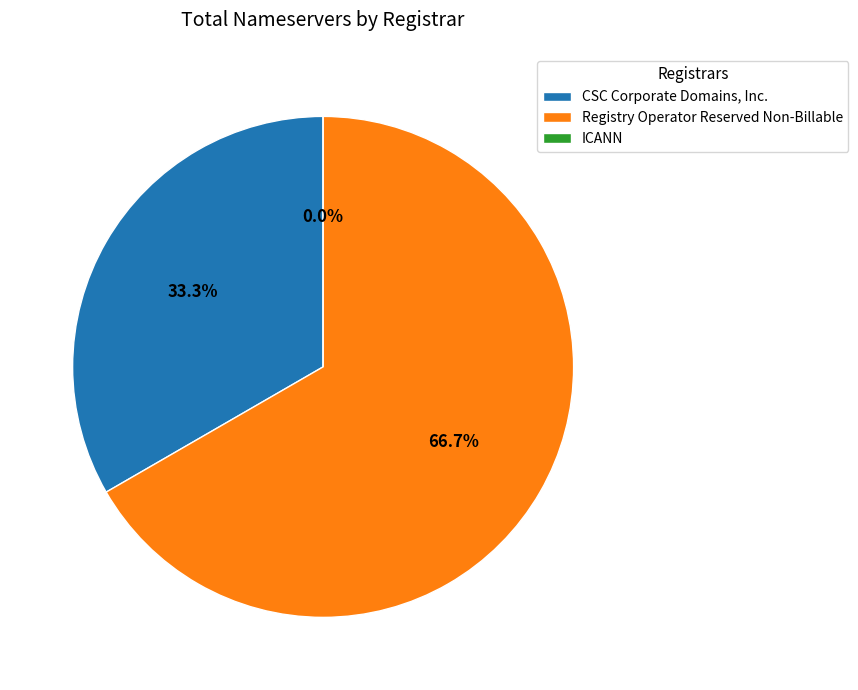

To the nearest percent, what is the average slice percentage?

33%